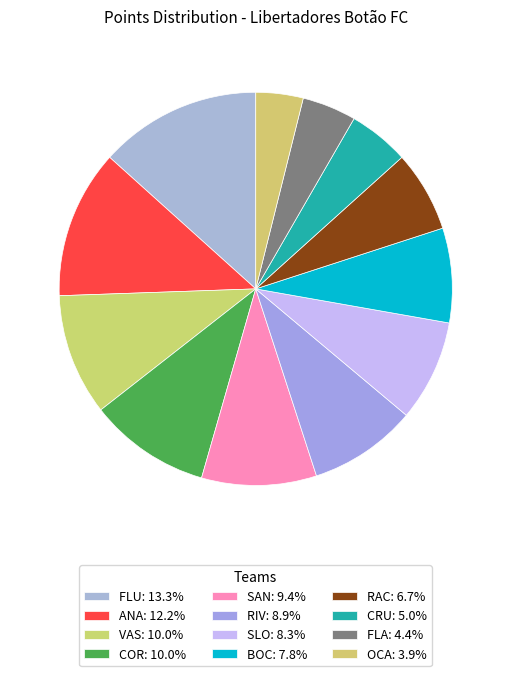

What portion of the pie excludes OCA?

96.1%